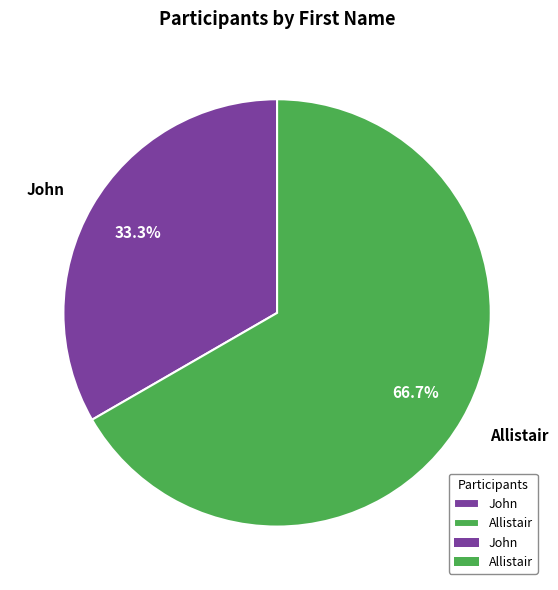

What is the largest slice in the pie chart?

Allistair